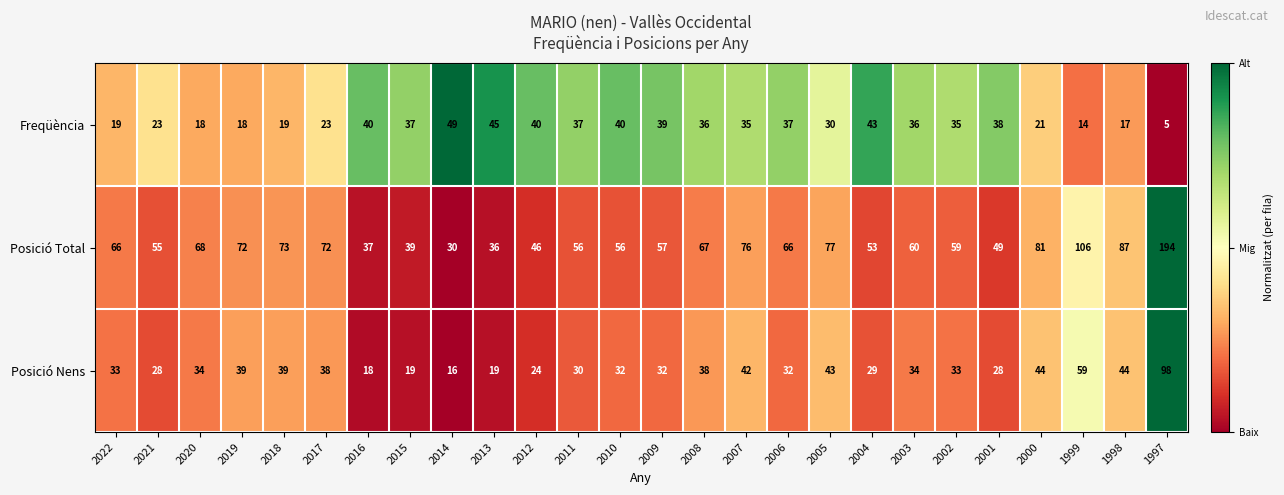

Is it true that Posició Nens equals 59 at 1999?

True